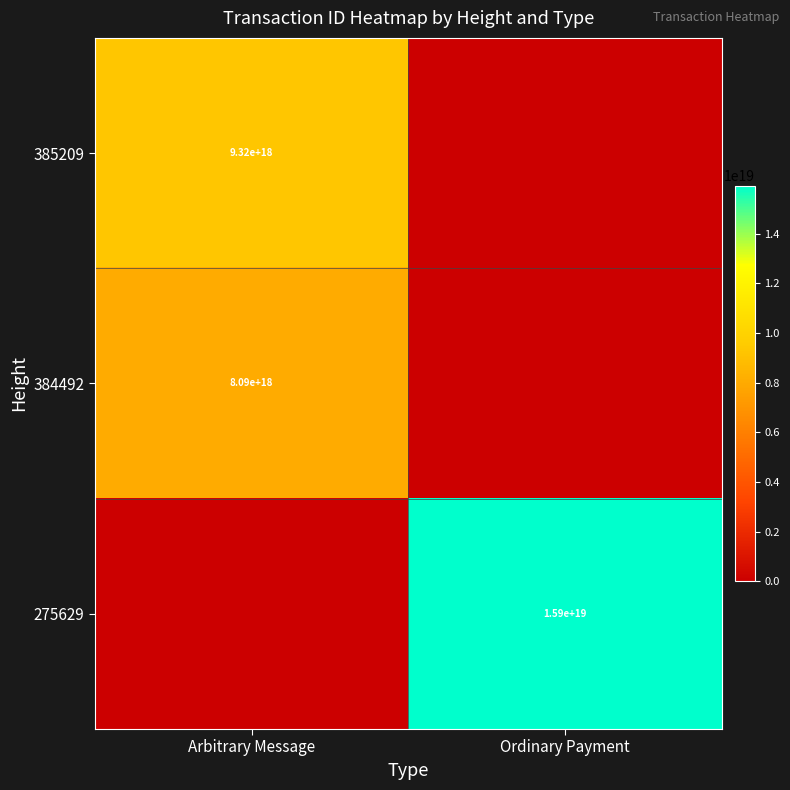

The 385209 series shows 5025953363048470528 at Arbitrary Message. True or false?

False